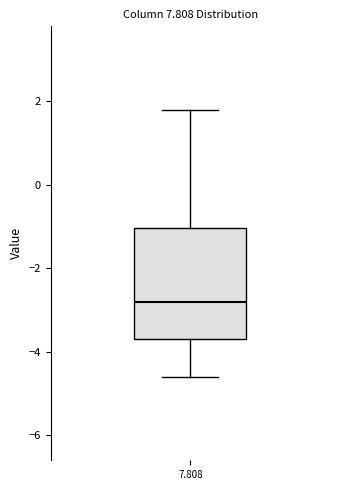

Where does the median line of the box at x = 7.808 sit on the y-axis? The values are not printed on the chart, so give them approximately, as read against the axis.

-2.8